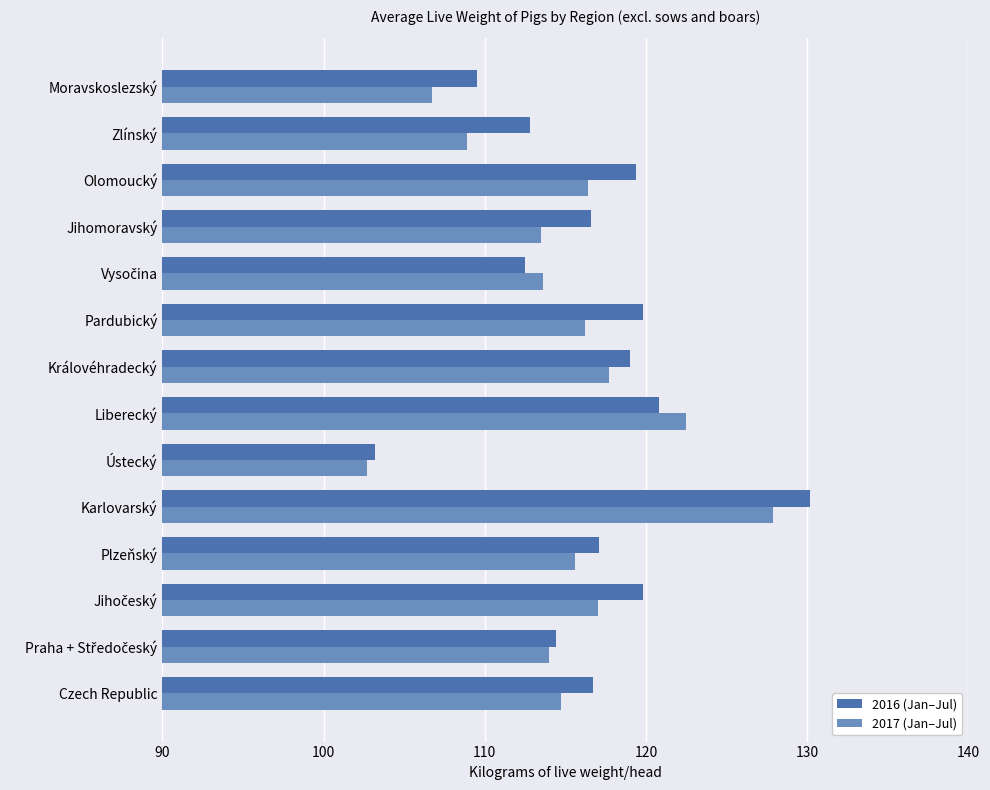

Is it true that 2017 (Jan–Jul) equals 24.2 at Královéhradecký?

False